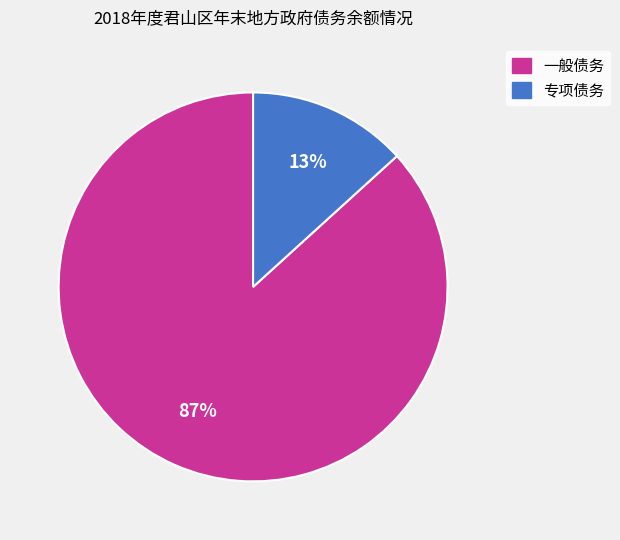

How many slices are in this pie chart?

2